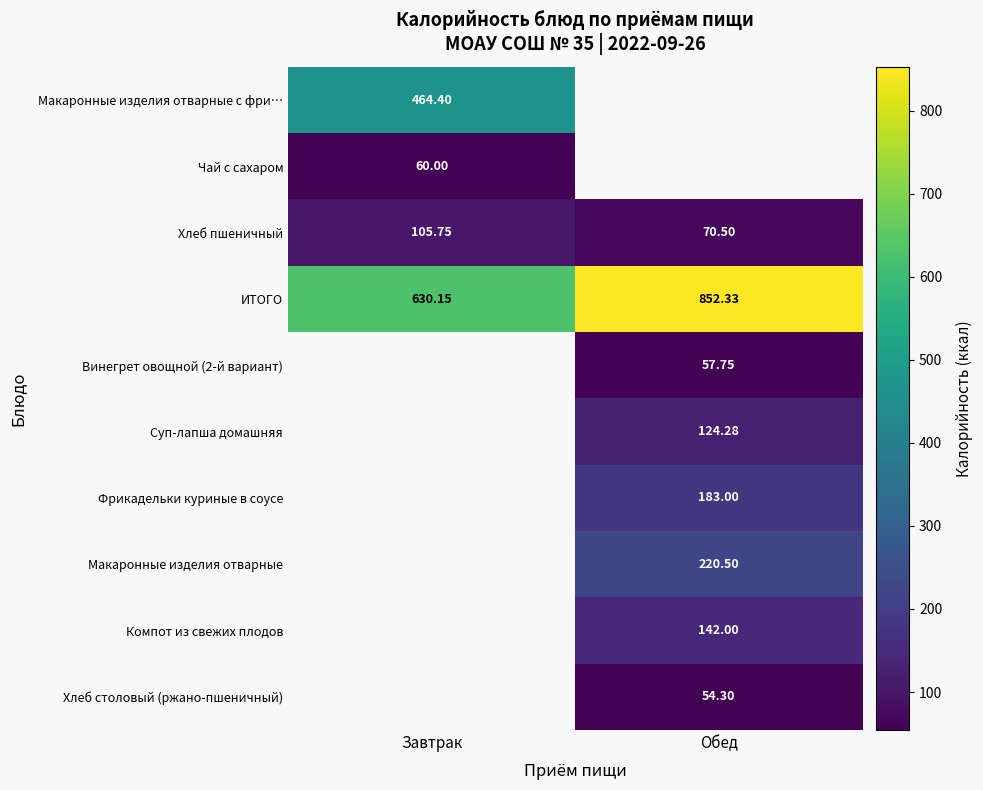

Which has a higher value, Завтрак or Обед?

Обед